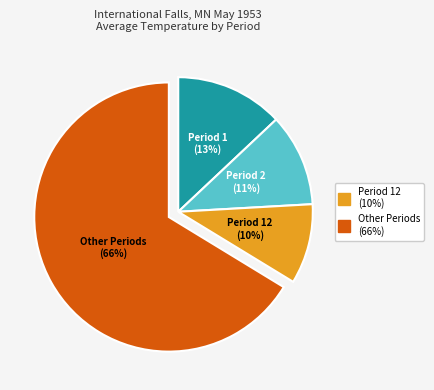

To the nearest percent, what is the average slice percentage?

25%